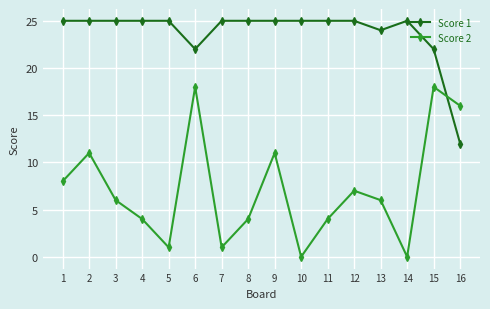

Where does the Score 2 series first go above 6?

1